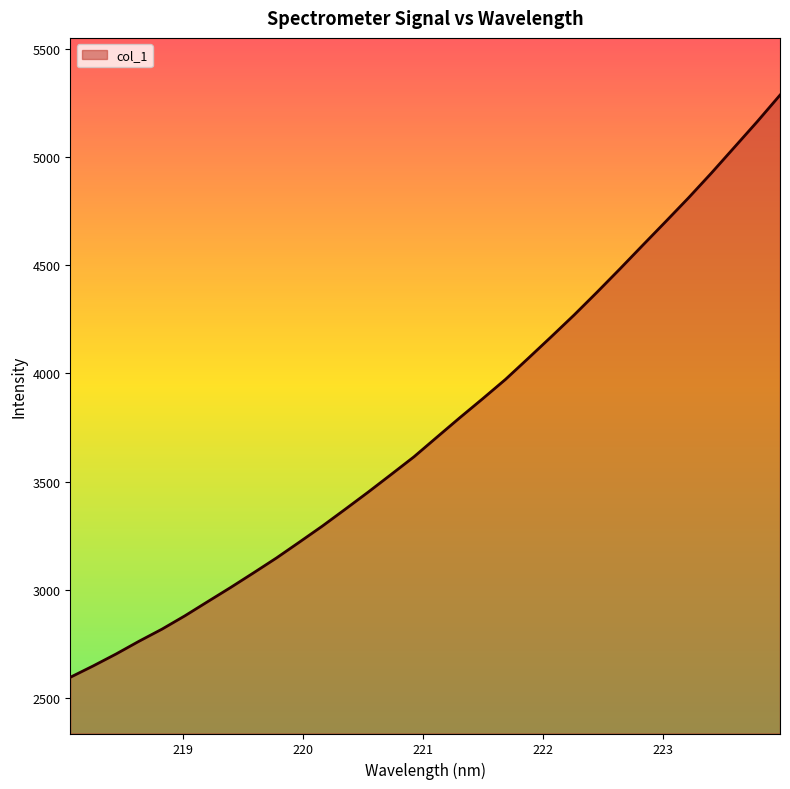

What is the average value?

3760.0